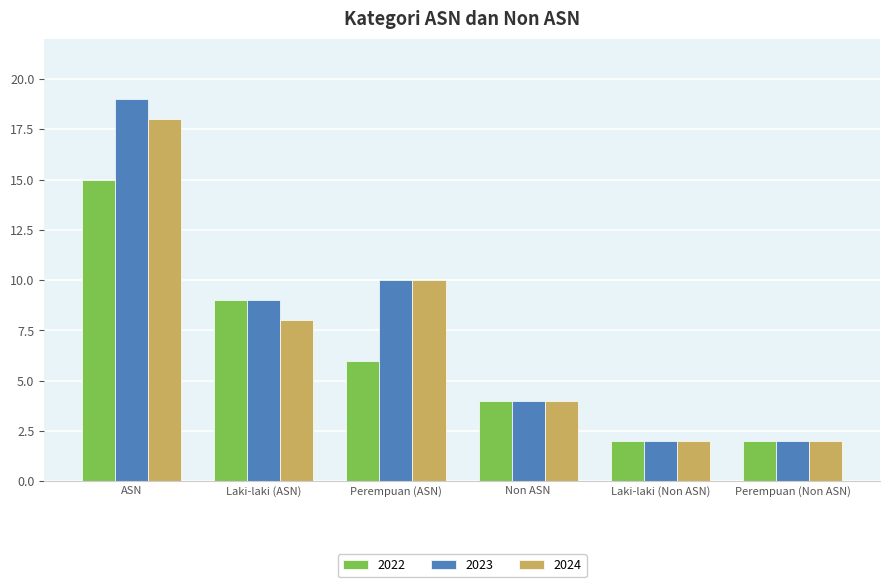

The 2023 series shows 19 at ASN. True or false?

True